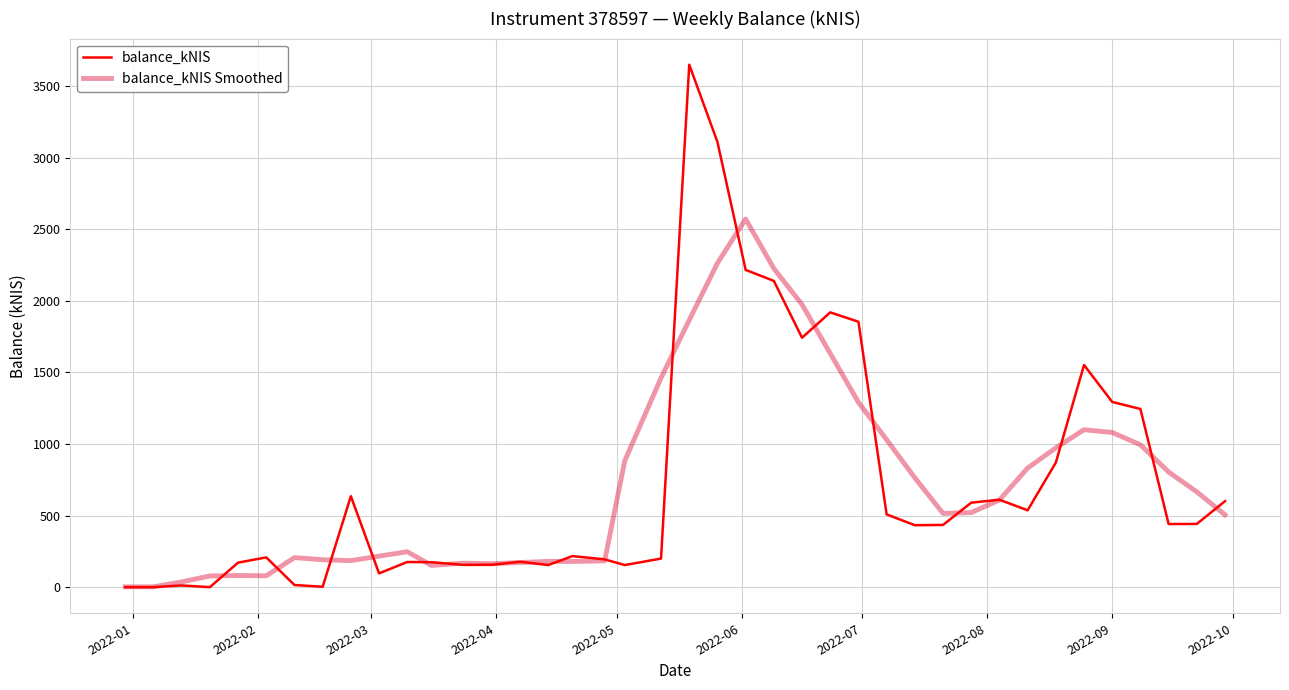

What are all the series names shown in the legend?

balance_kNIS, balance_kNIS Smoothed